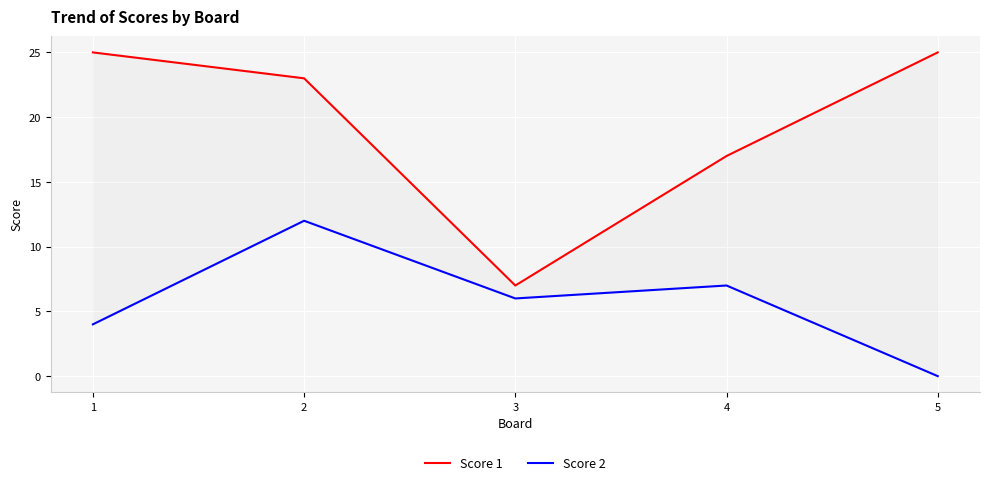

How many interior local peaks does the Score 2 series have?

2